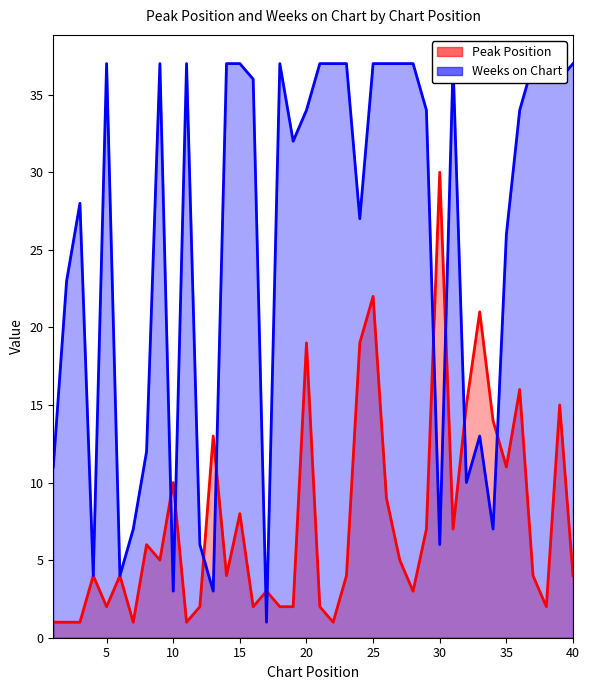

Where is the first local maximum for Weeks on Chart?

3